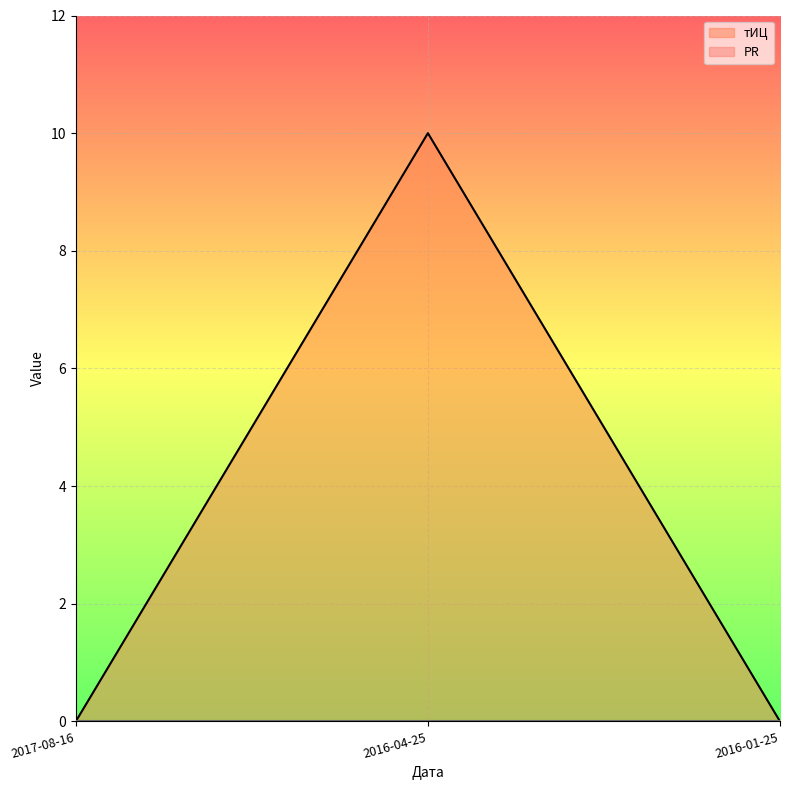

True or false: the data shows 0 at 2017-08-16.

True